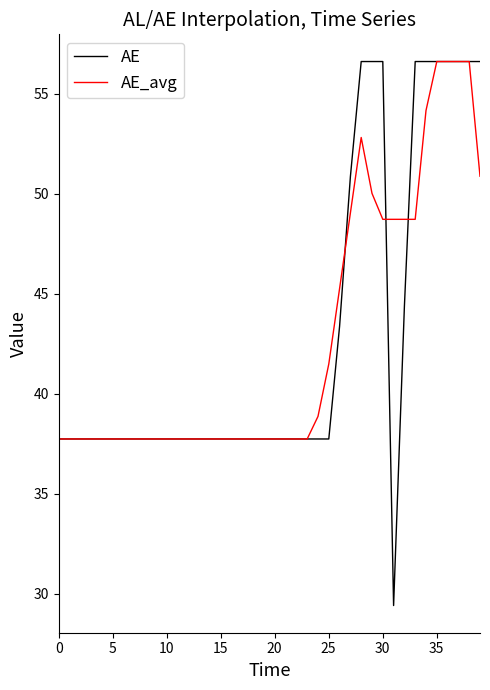

Does the chart have visible grid lines?

No